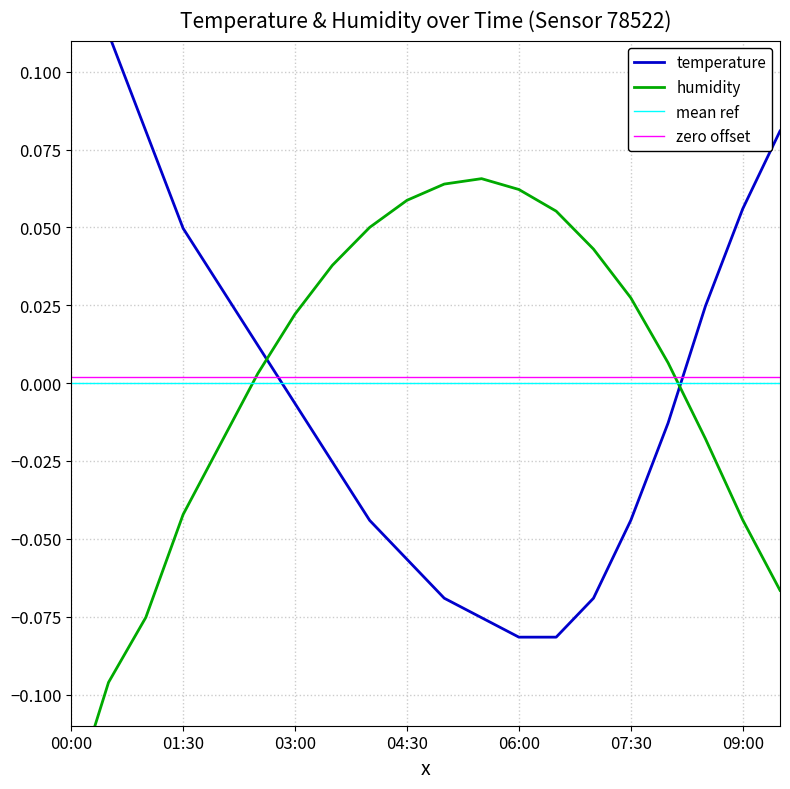

What is the value of the humidity point at the 12th from the left?

0.1